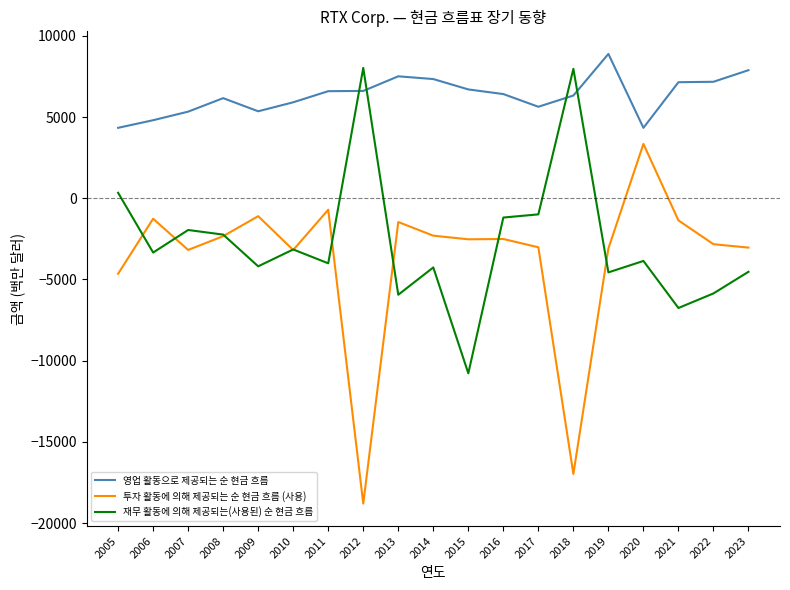

How many positive values does the 투자 활동에 의해 제공되는 순 현금 흐름 (사용) series have?

1